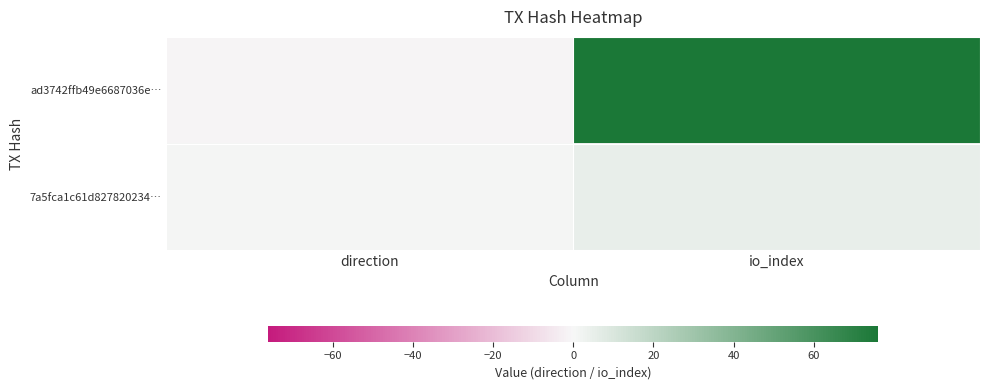

At how many categories does at least one series exceed 34?

1